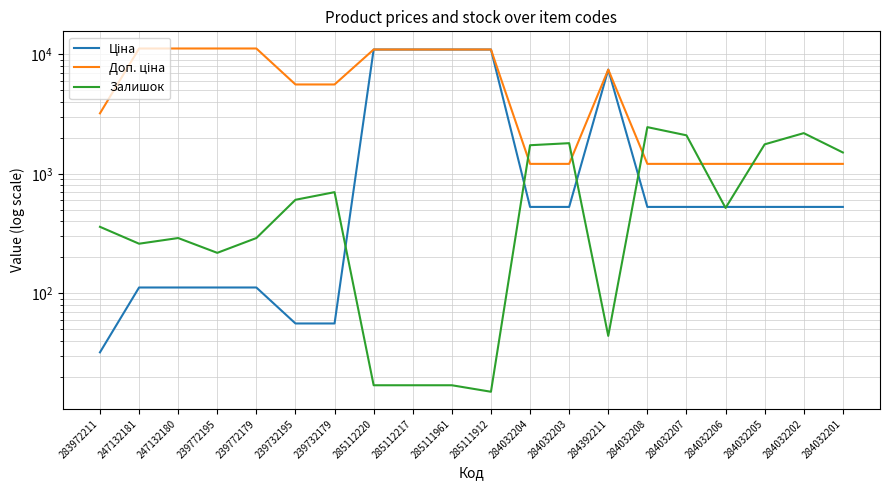

Which series ends up on top after the final intersection of Залишок and Доп. ціна?

Залишок